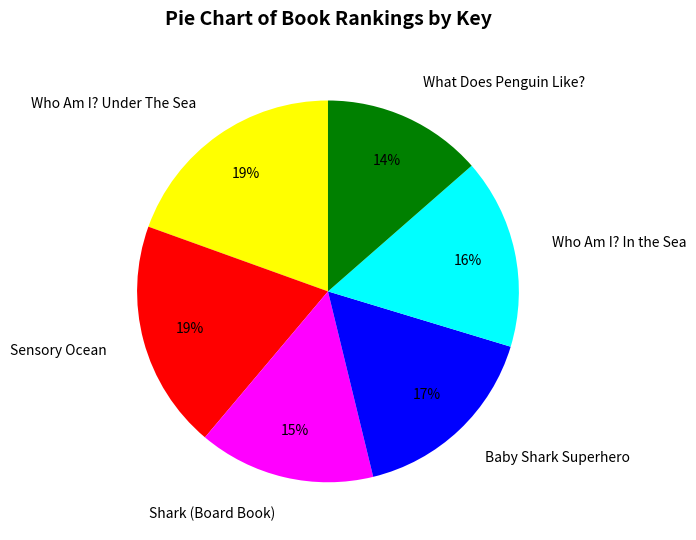

Count the number of slices in the pie.

6